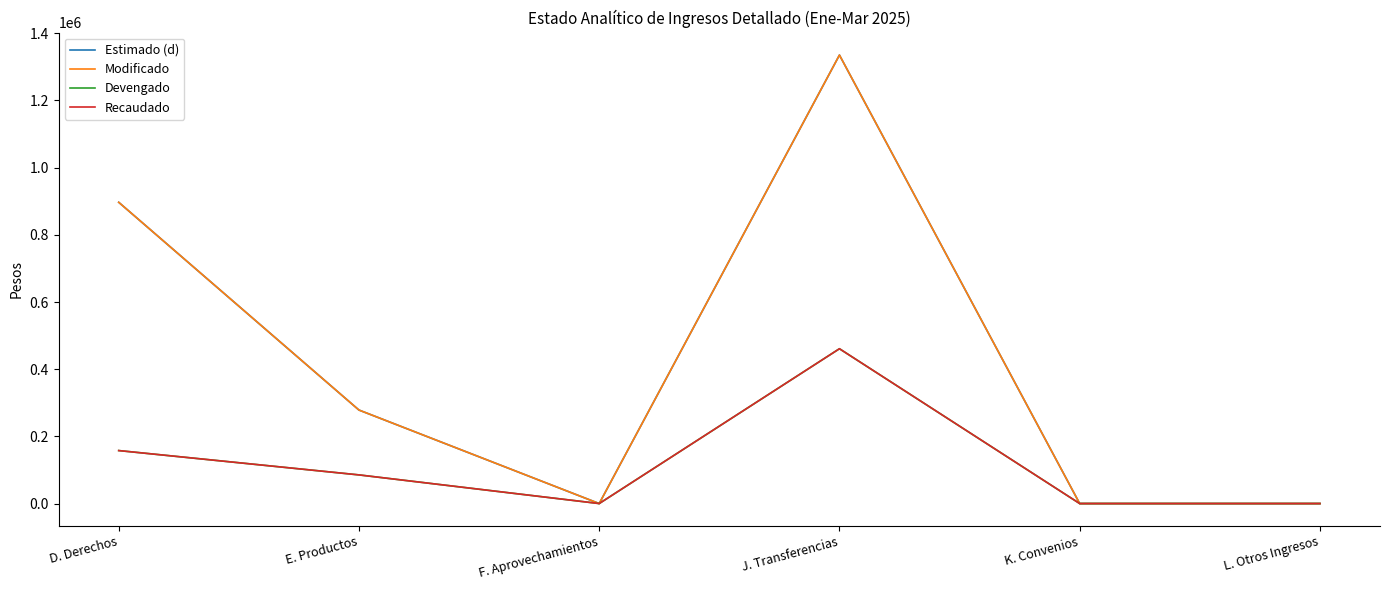

Does the chart display data point markers on the line(s)?

No